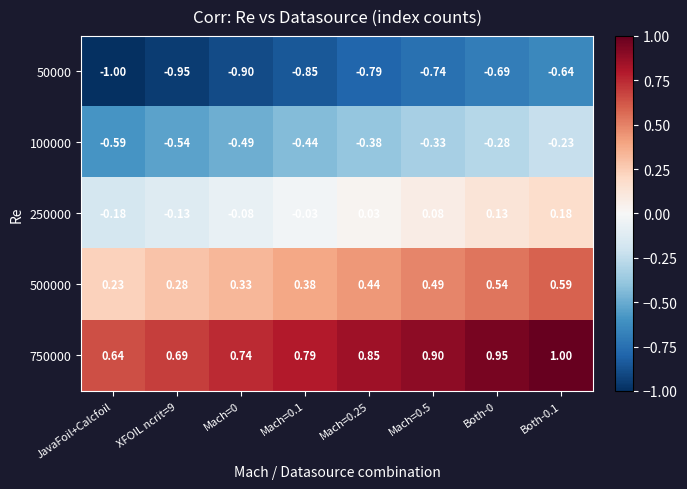

At which category does the chart reach its minimum across all series?

JavaFoil+Calcfoil